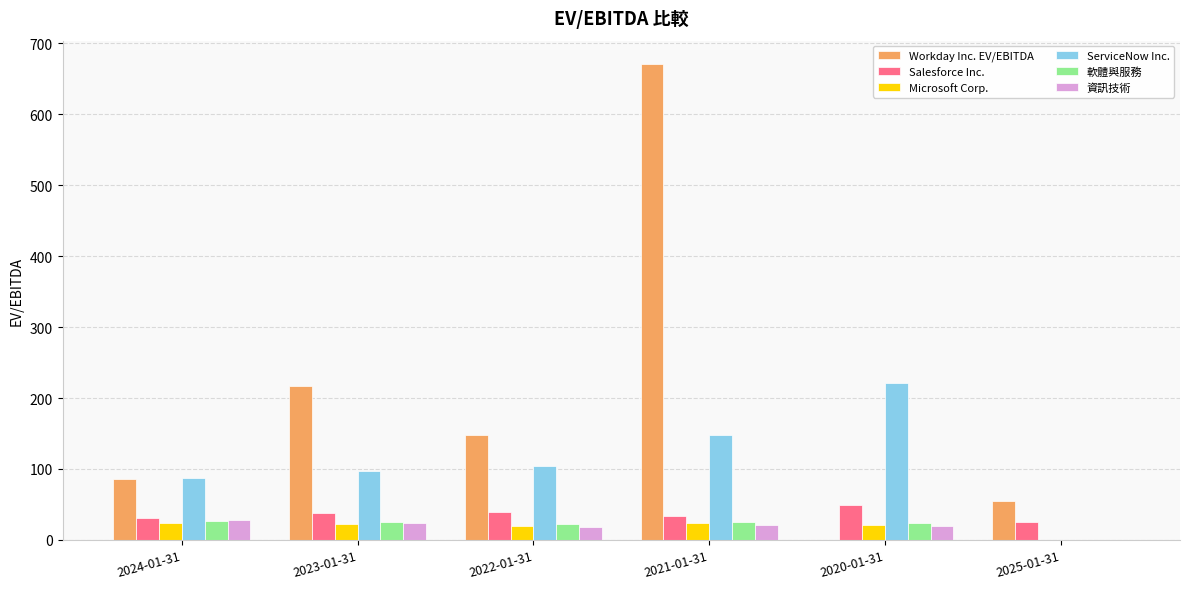

Is the value of ServiceNow Inc. at 2025-01-31 greater than the value of 資訊技術 at 2024-01-31?

No